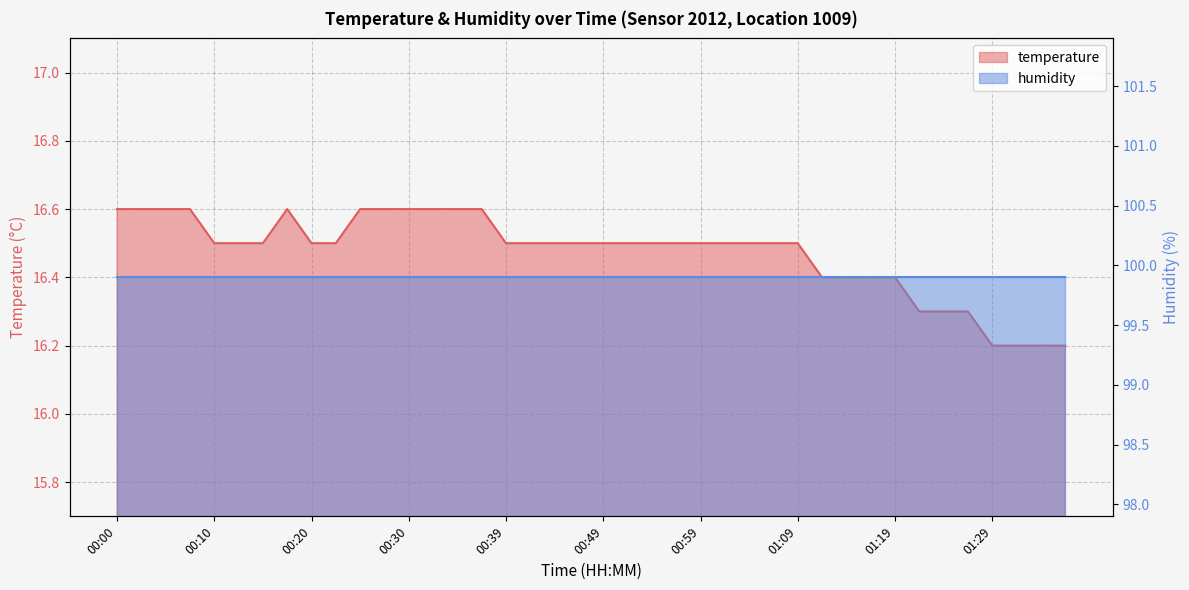

Rank the categories by value from lowest to highest.

01:29, 01:32, 01:35, 01:37, 01:22, 01:24, 01:27, 01:12, 01:14, 01:17, 01:19, 00:10, 00:12, 00:15, 00:20, 00:22, 00:39, 00:42, 00:44, 00:47, 00:49, 00:52, 00:54, 00:57, 00:59, 01:02, 01:04, 01:07, 01:09, 00:00, 00:03, 00:05, 00:08, 00:17, 00:25, 00:27, 00:30, 00:32, 00:34, 00:37